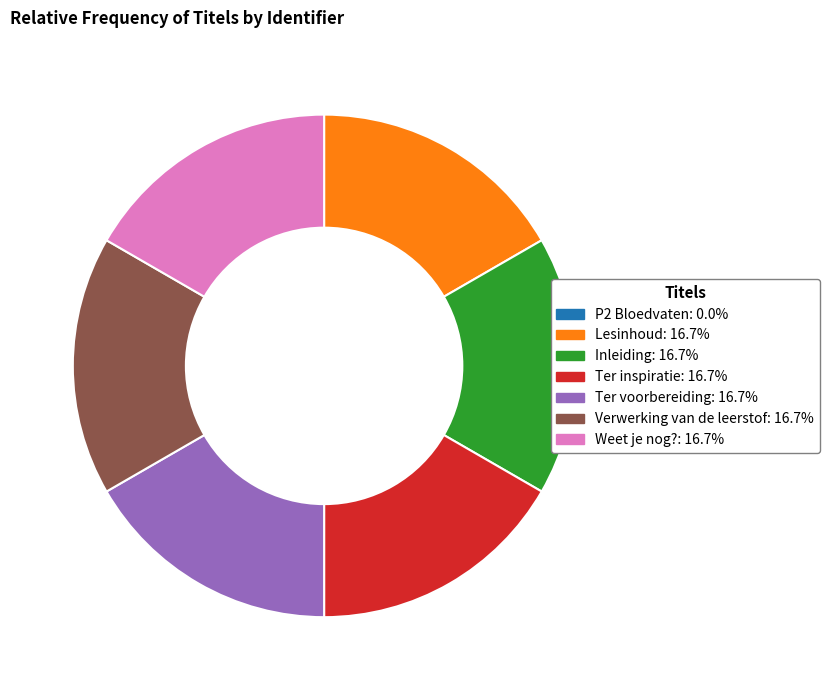

Is Lesinhoud: 16.7% the majority of the pie?

No